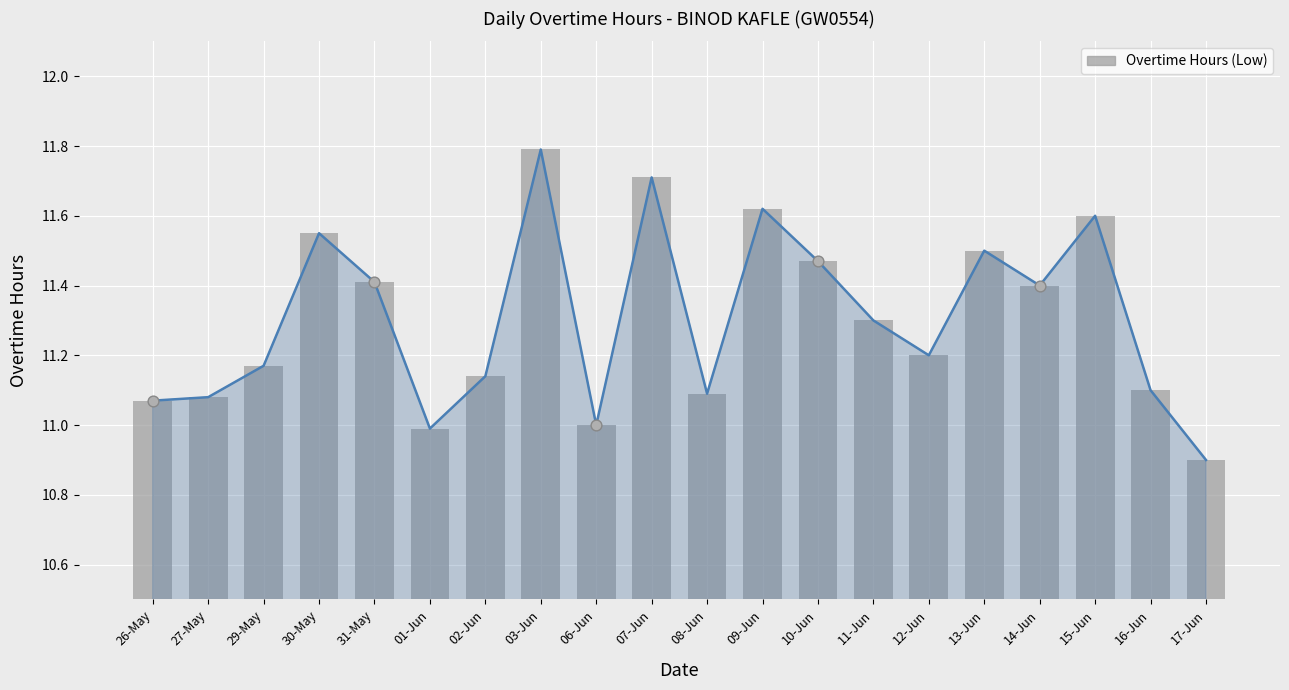

What is the ratio of the value at 03-Jun to the value at 11-Jun?

1.0